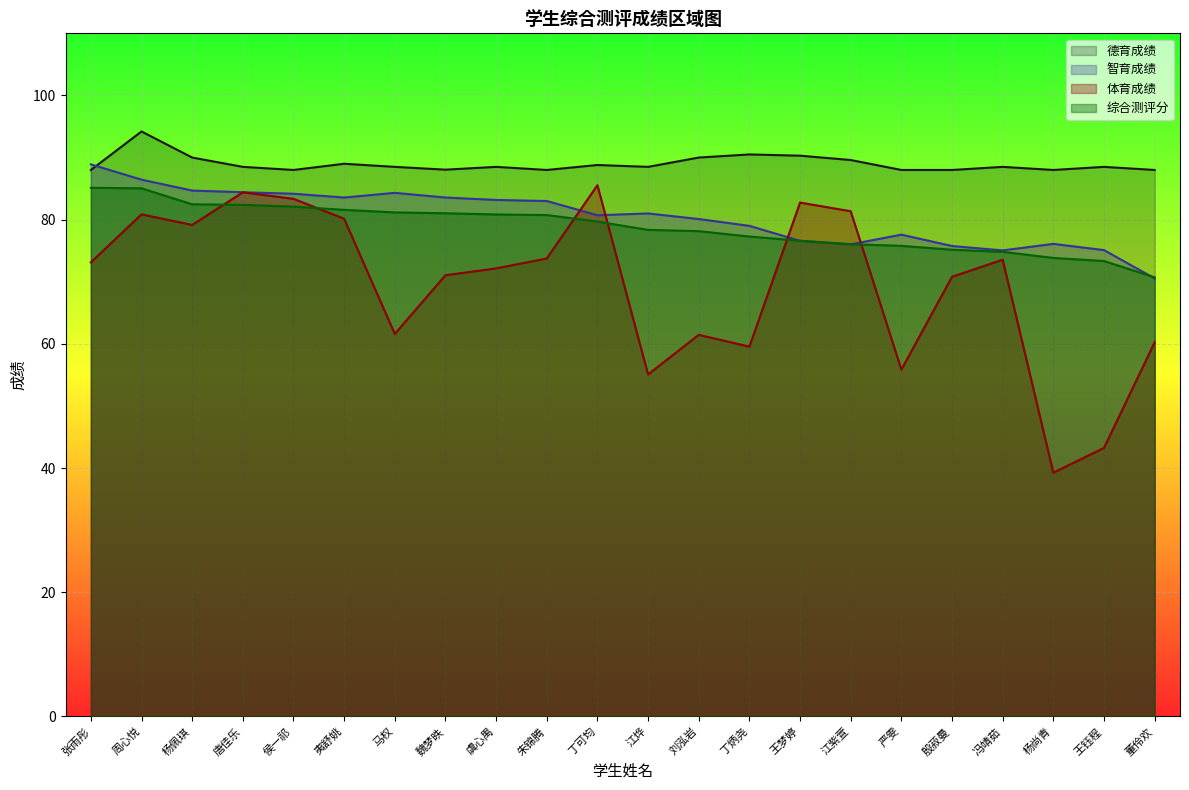

At how many categories does at least one series exceed 74?

22